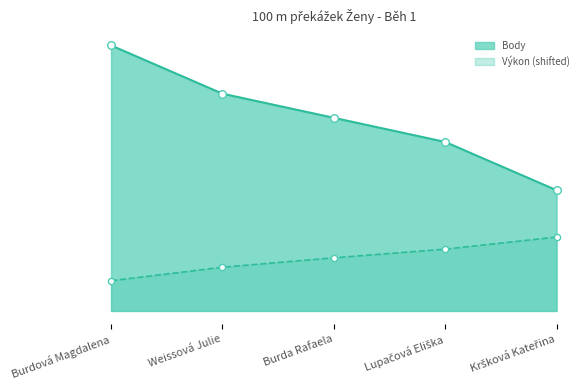

Which series has the largest total across all categories?

Body